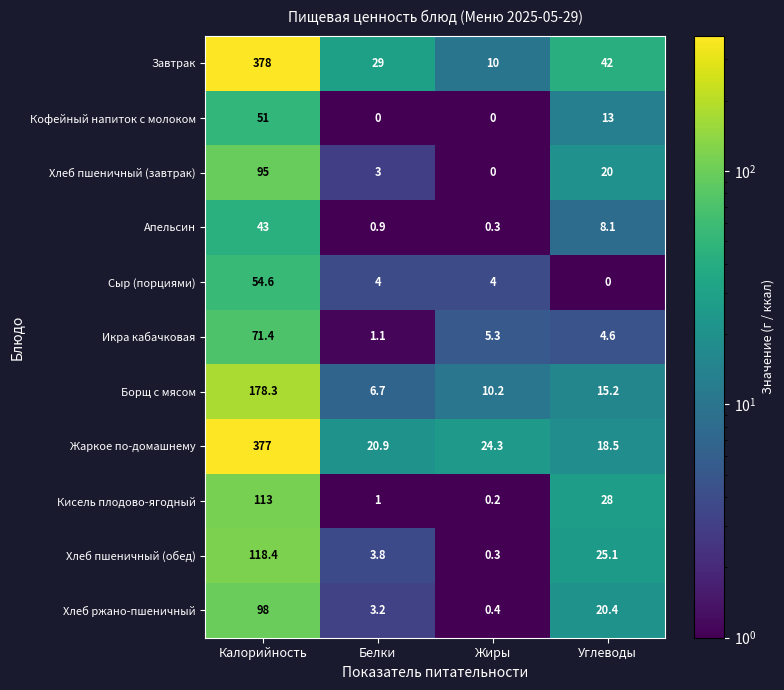

What is the difference between the highest and lowest values at Жиры?

24.3